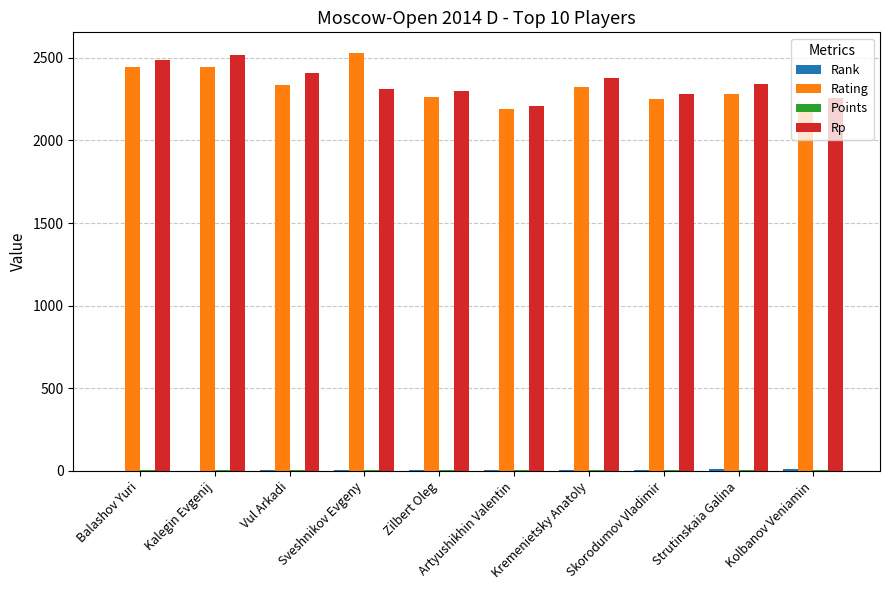

What is the highest value of the Rating series?

2528.0